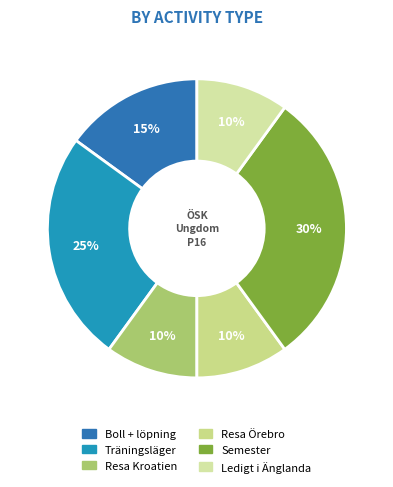

Is it true that Semester is 30% of the pie?

True